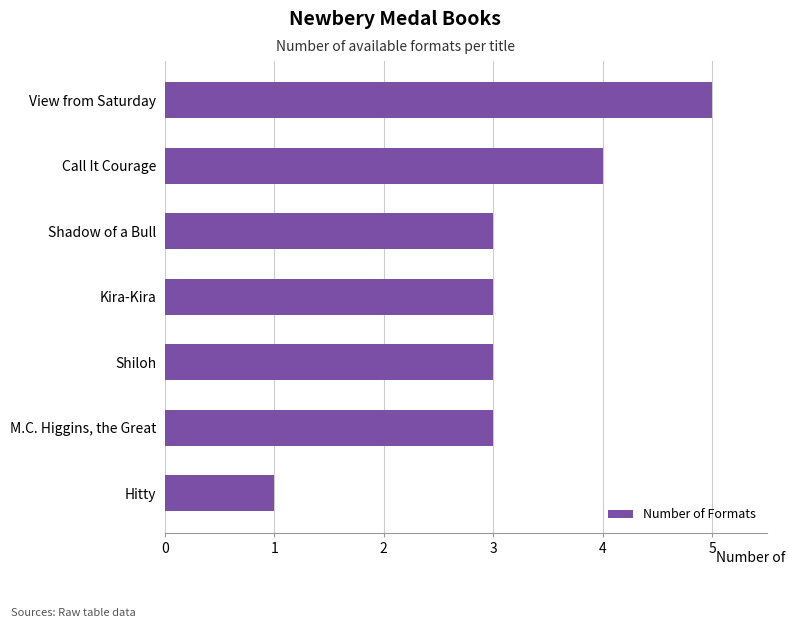

What is the average value?

3